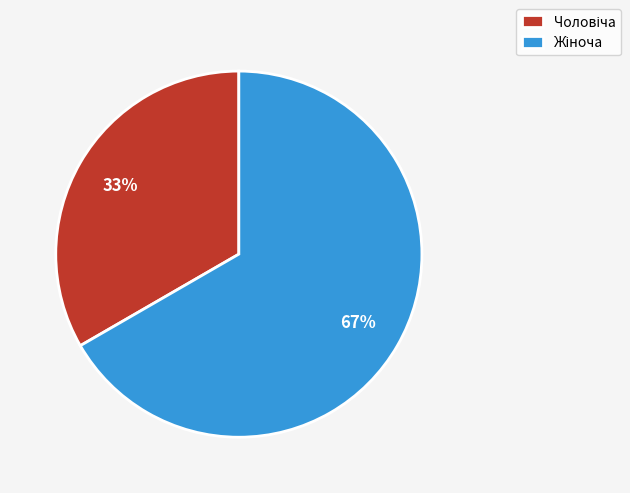

To the nearest percent, what is the average slice percentage?

50%